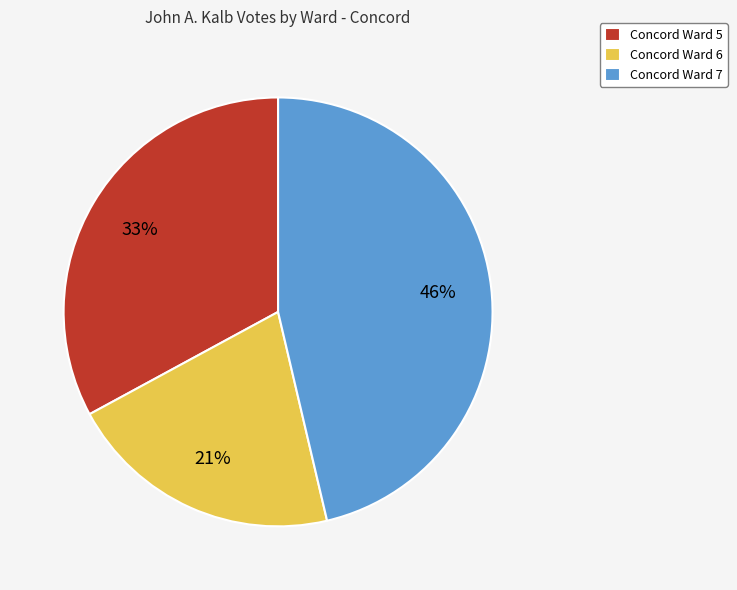

Count the number of slices in the pie.

3